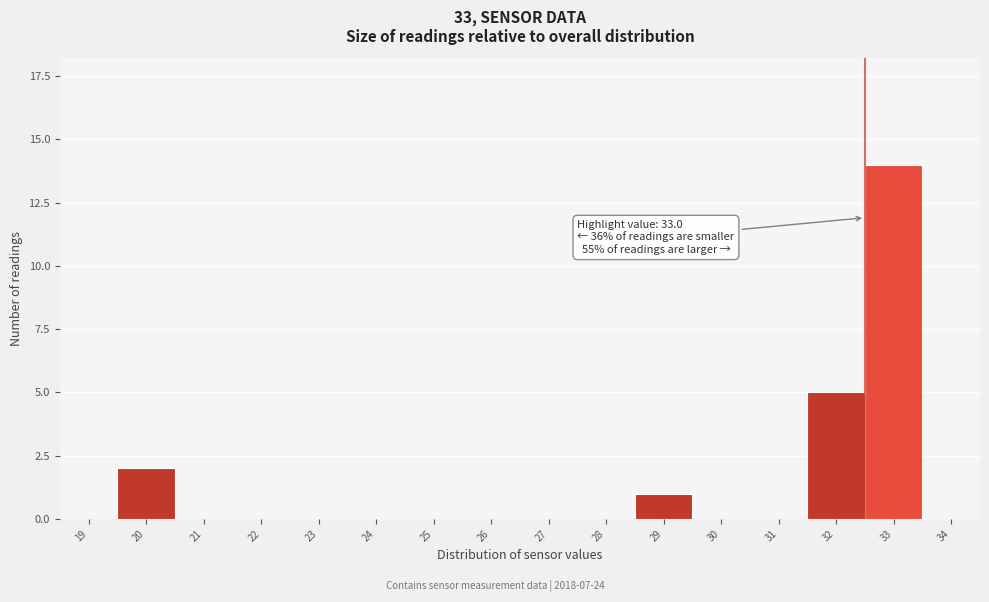

Reading right to left, list all the values displayed in this chart.

34=0	33=14	32=5	31=0	30=0	29=1	28=0	27=0	26=0	25=0	24=0	23=0	22=0	21=0	20=2	19=0